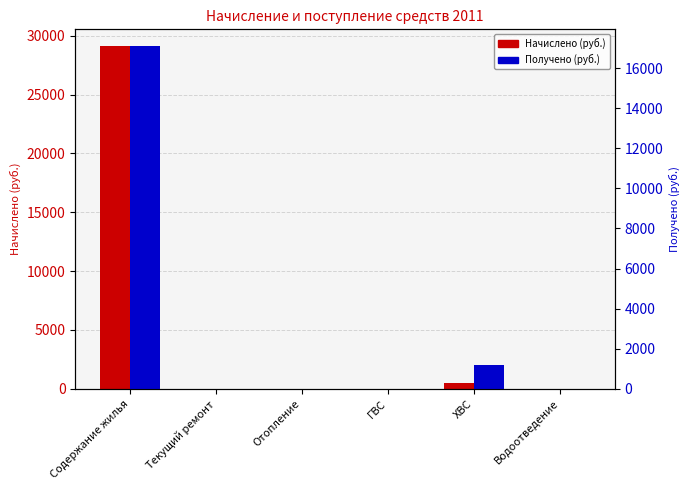

At which label does Начислено (руб.) reach its peak?

Содержание жилья